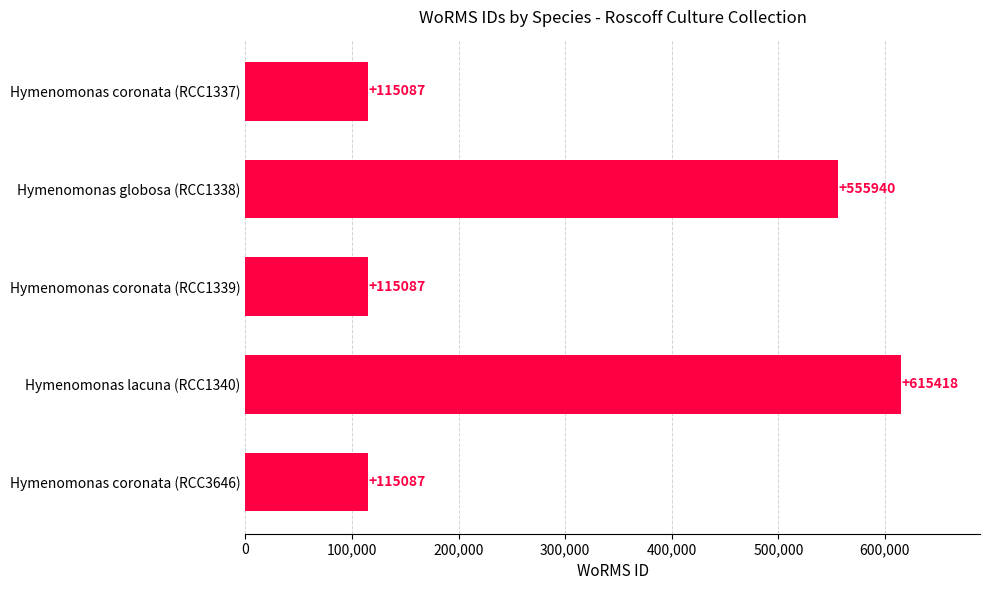

What is the sum of the values at Hymenomonas globosa (RCC1338) and Hymenomonas lacuna (RCC1340)?

1171358